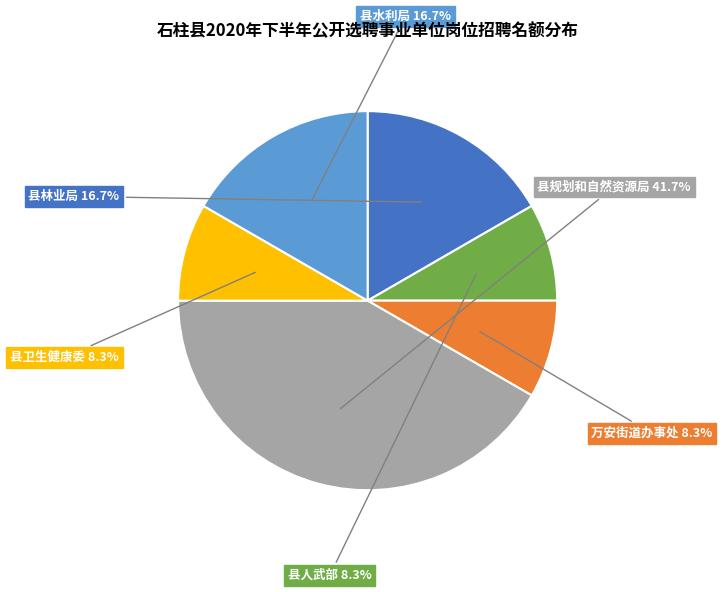

Does any single category account for the majority?

No